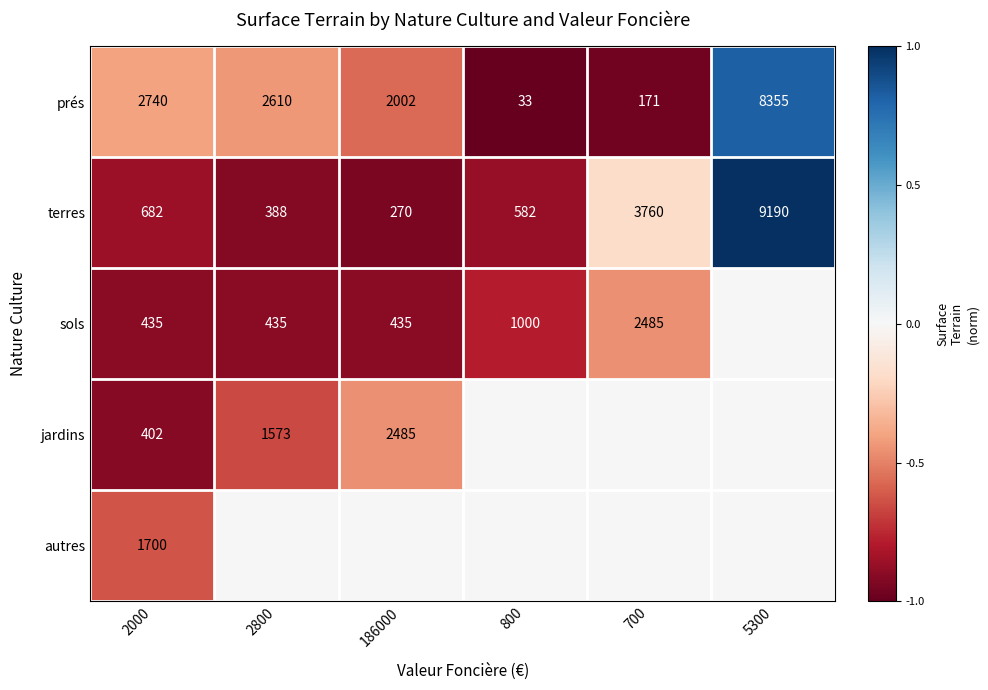

Which label corresponds to the smallest value in the chart?

800